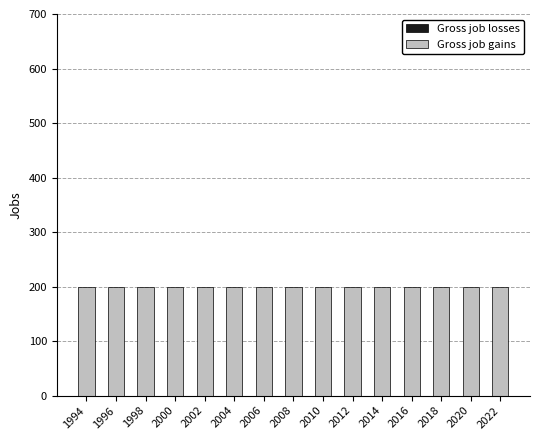

At which category is the sum across all series the highest?

1994